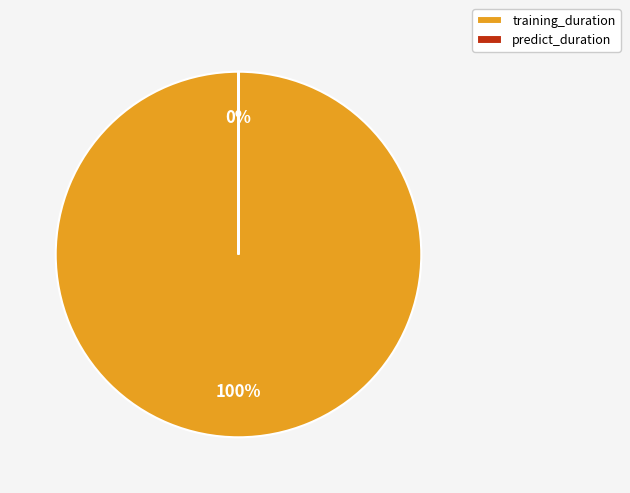

Which category has the biggest portion of the pie?

training_duration